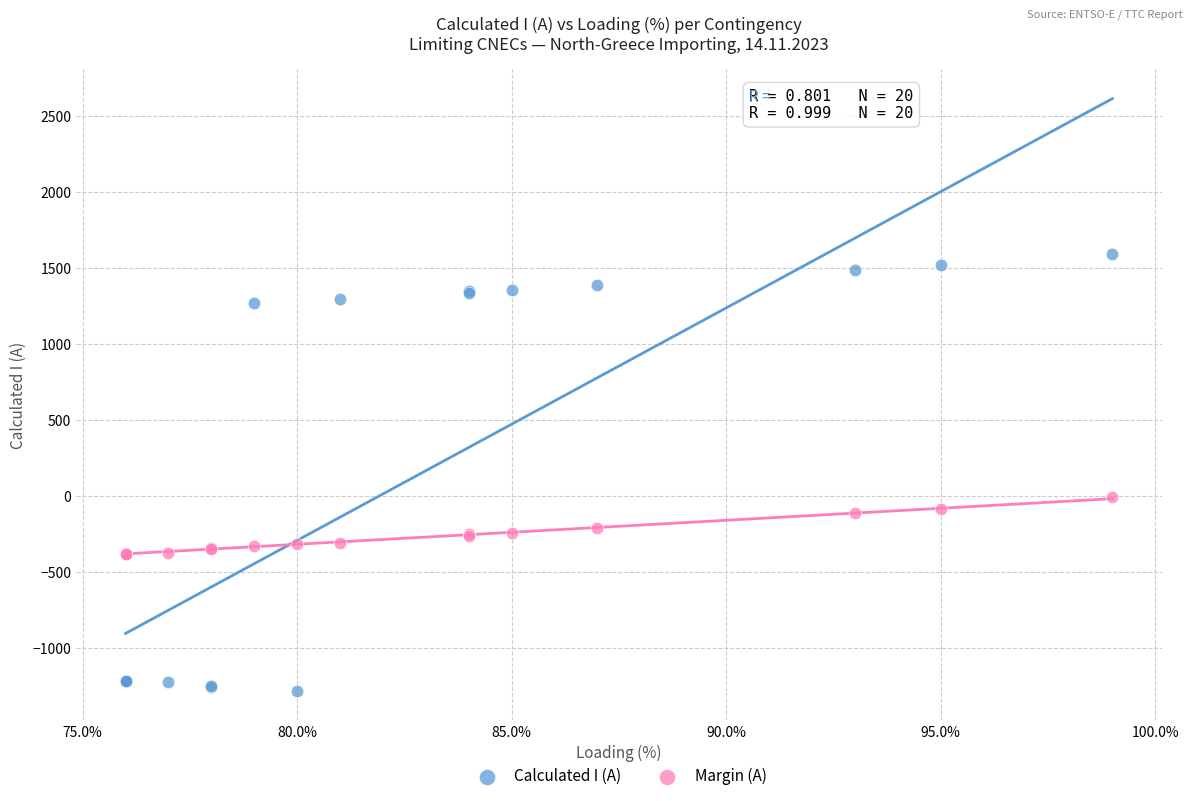

In the Calculated I (A) series, what Y value is closest to 154?

1268